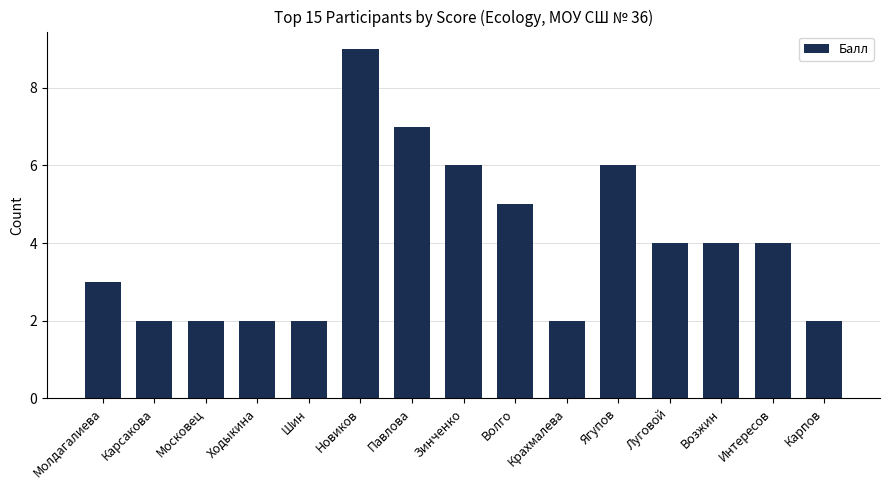

What position from the left is Карсакова?

2